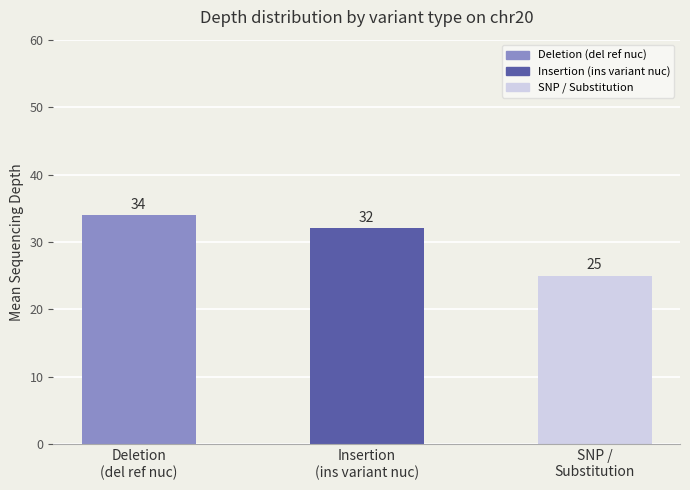

What is the sum of the values at Insertion
(ins variant nuc) and Deletion
(del ref nuc)?

66